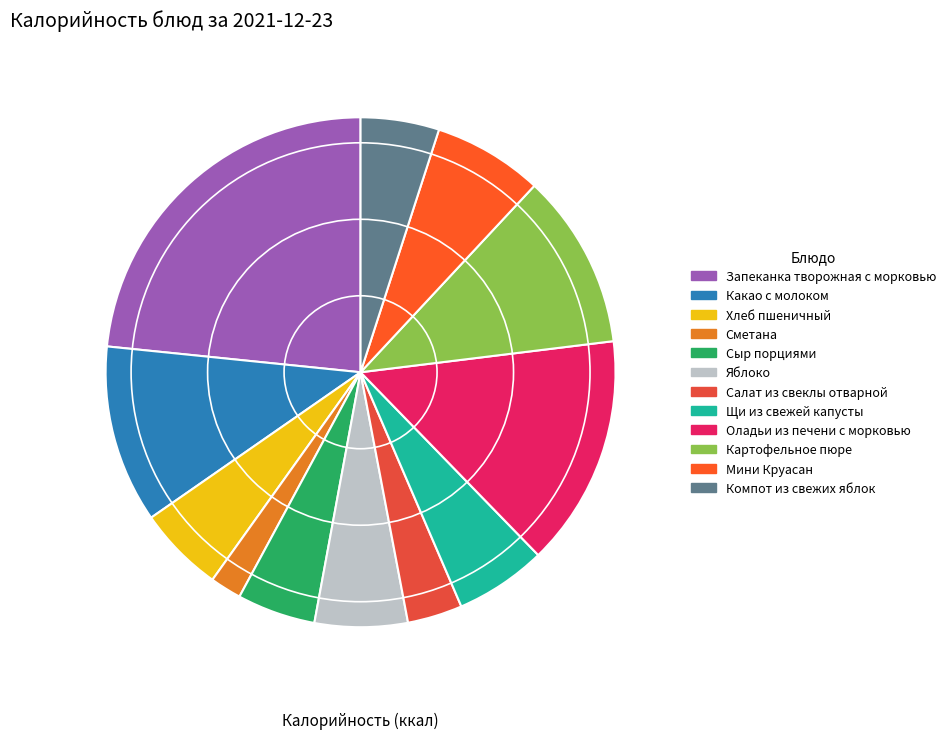

Is there a majority slice in this chart?

No